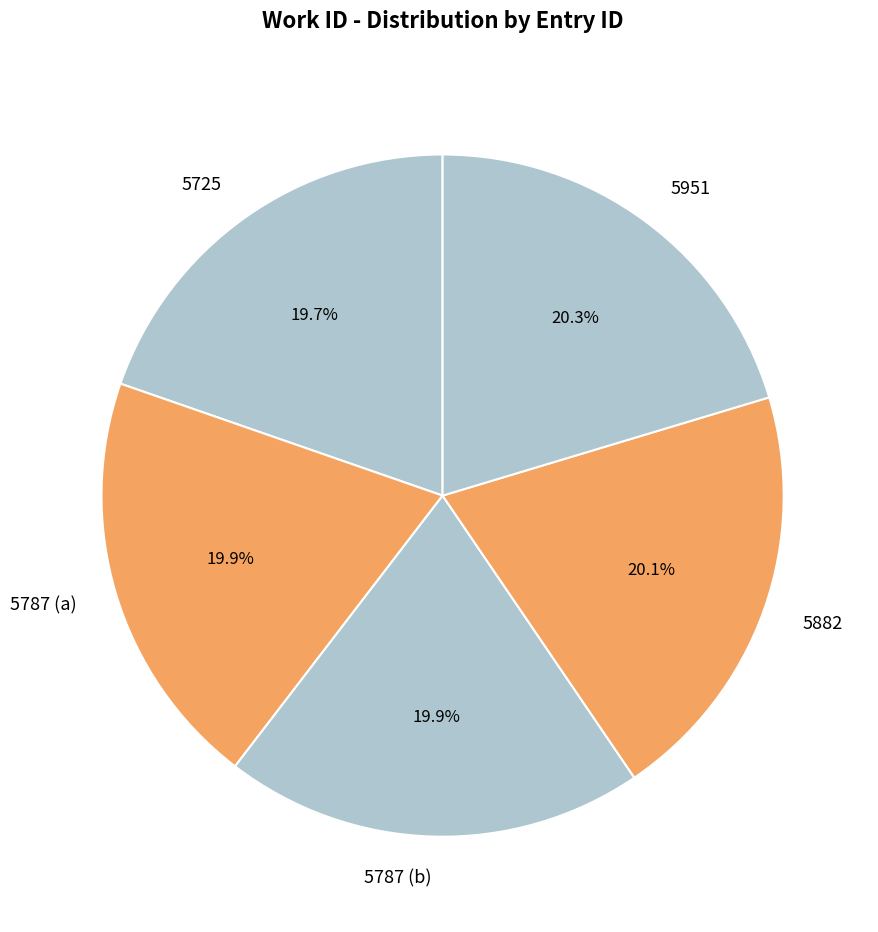

Combined, what portion of the pie is 5787 (b) and 5787 (a)?

39.8%